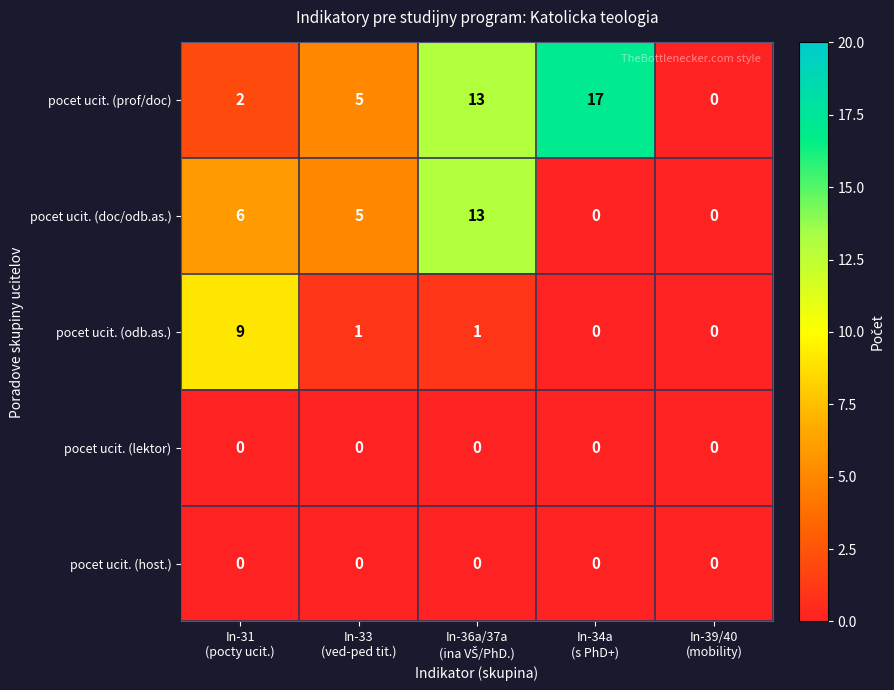

What is the difference between the maximum and minimum values in the pocet ucit. (doc/odb.as.) series?

13